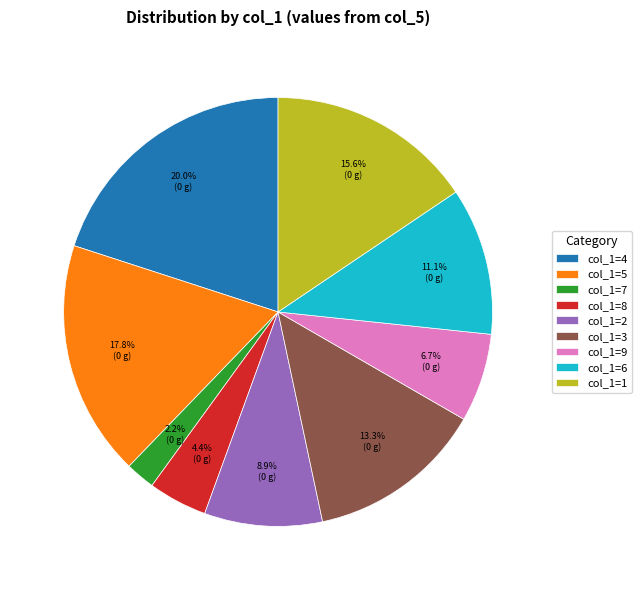

How many segments does this pie chart have?

9